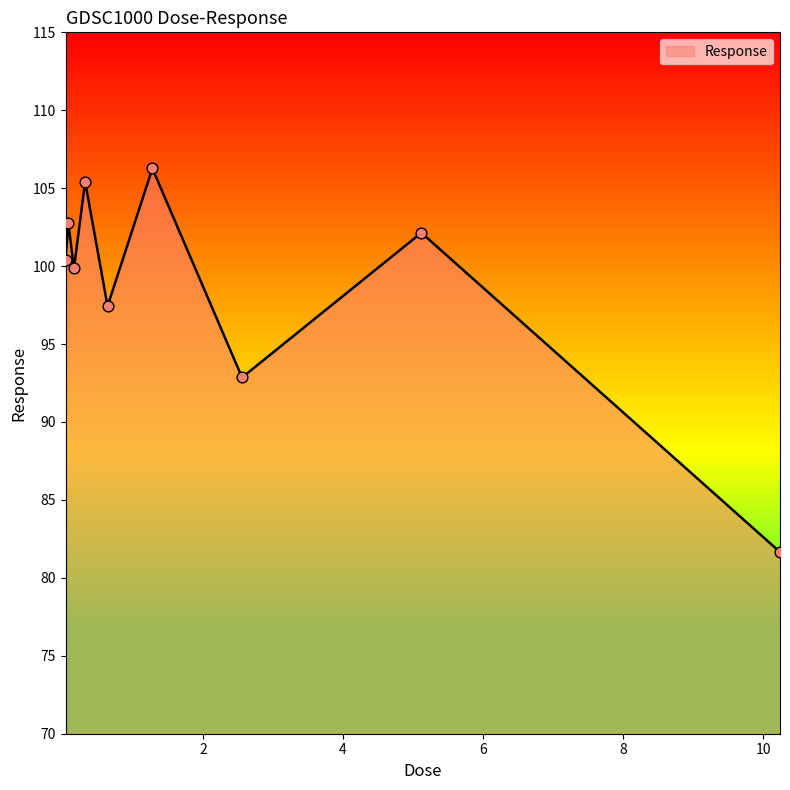

What is the difference between the maximum and minimum values?

24.6